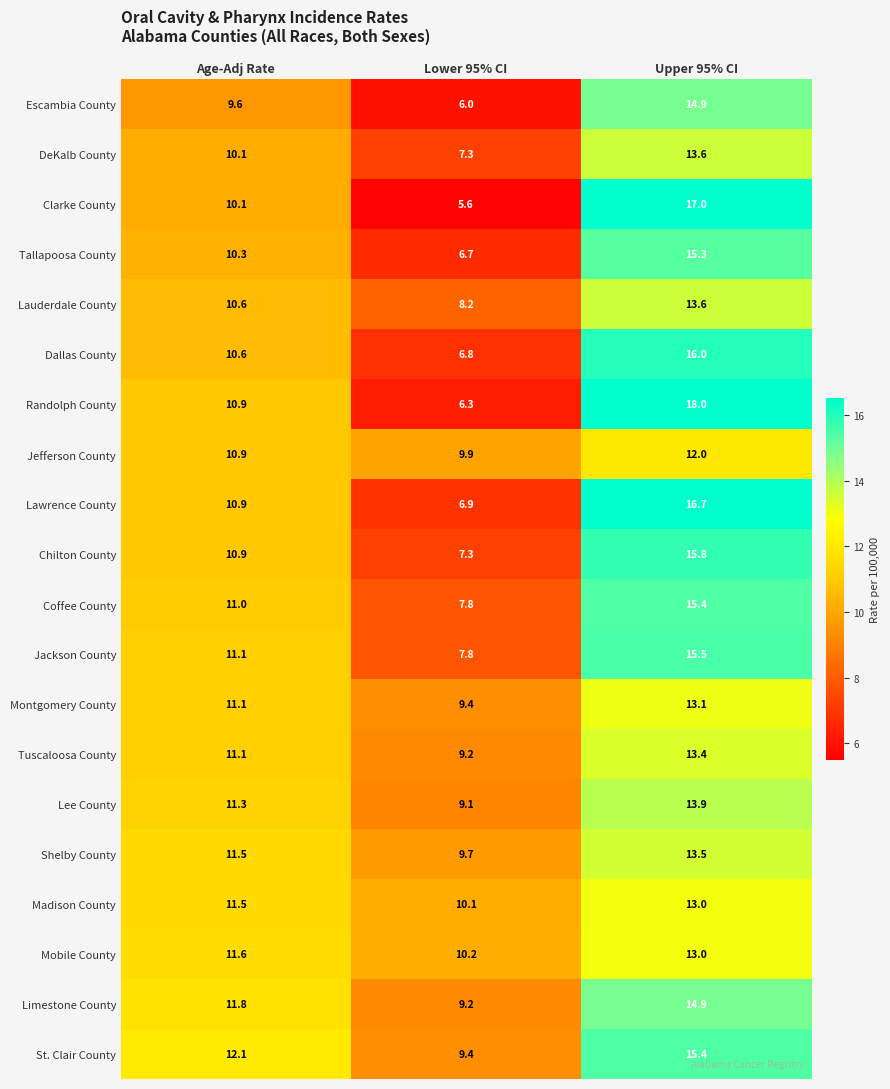

The Randolph County series shows 6.3 at Lower 95% CI. True or false?

True